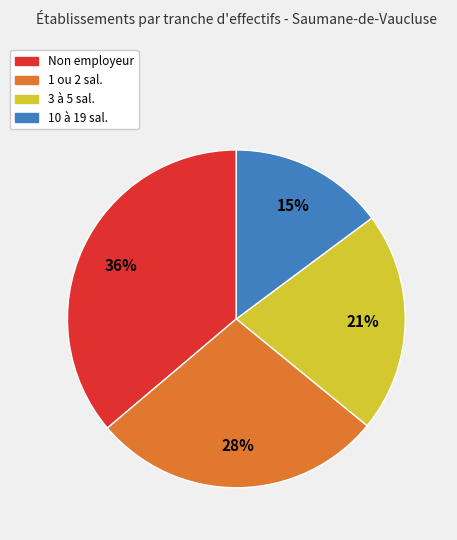

Do 10 à 19 sal. and 3 à 5 sal. together represent more than half of the pie?

No